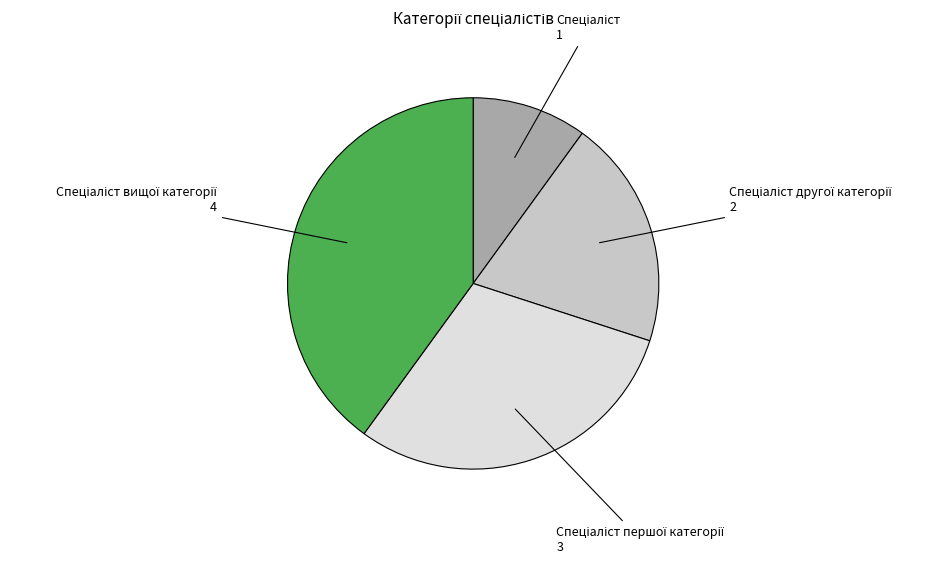

Count the number of slices in the pie.

4